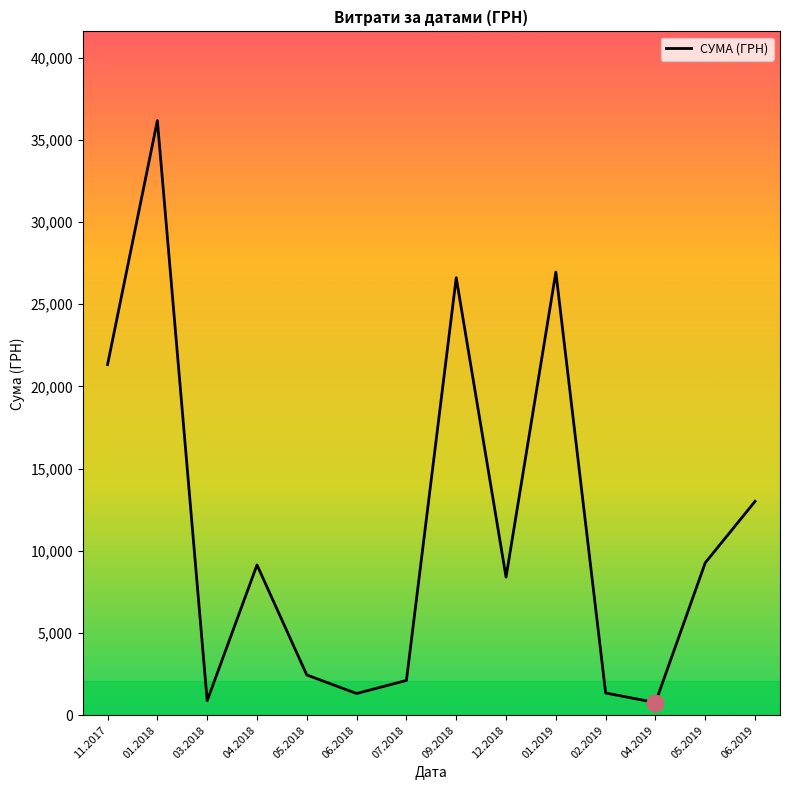

Is it true that the value at 12.2018 is 8400.0?

True